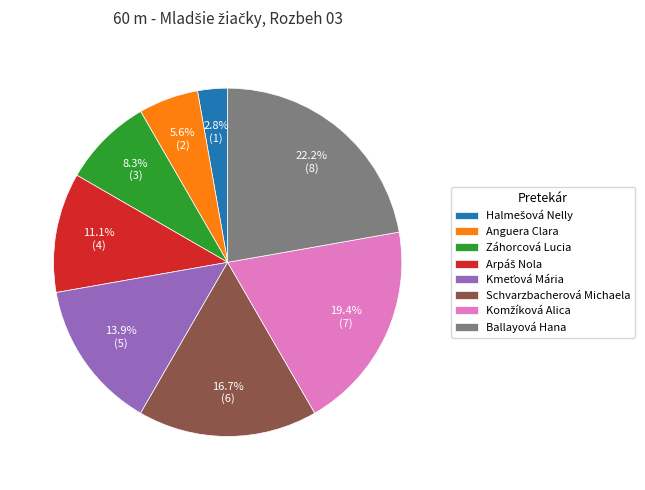

True or false: Ballayová Hana accounts for 36% of the total.

False